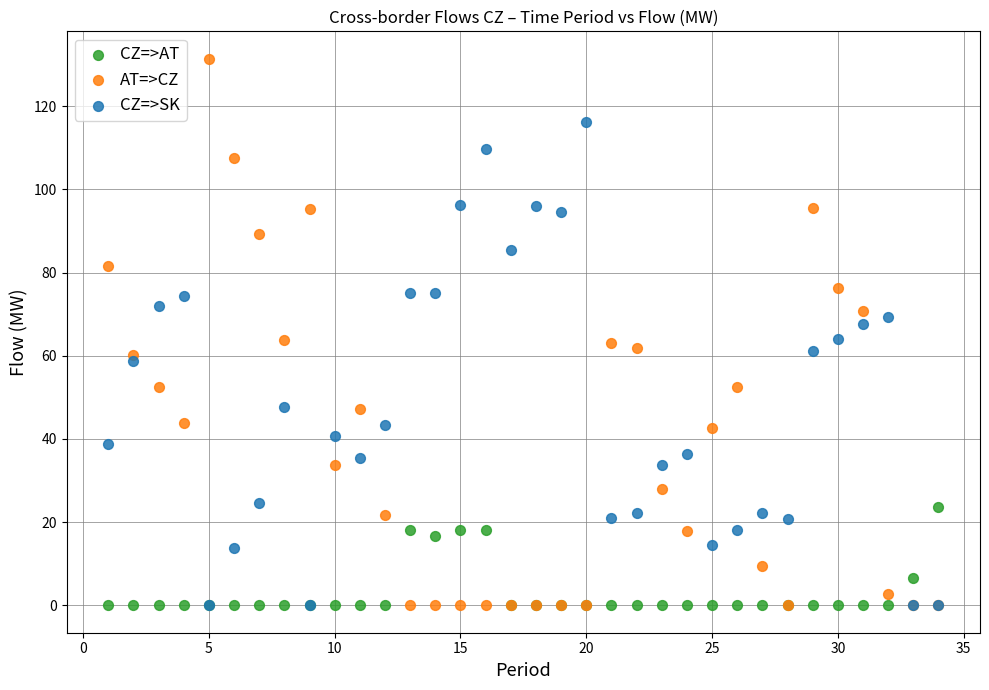

What are all the series names shown in the legend?

CZ=>AT, AT=>CZ, CZ=>SK